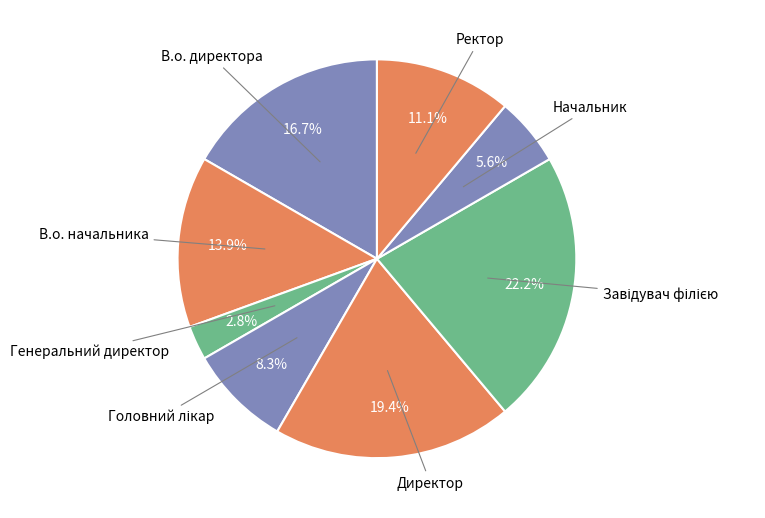

To the nearest percent, what is the difference between the largest and smallest slice percentages?

19%